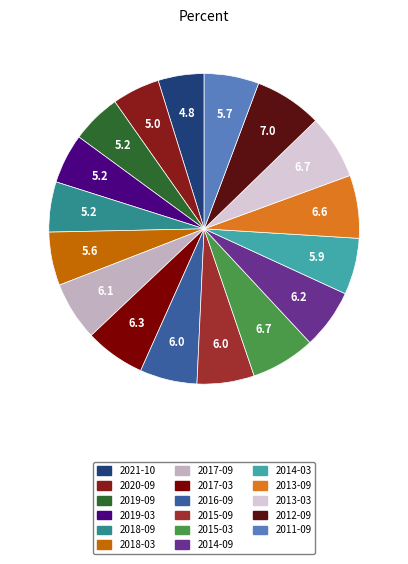

What percentage is the 2012-09 slice, to the nearest percent?

7%